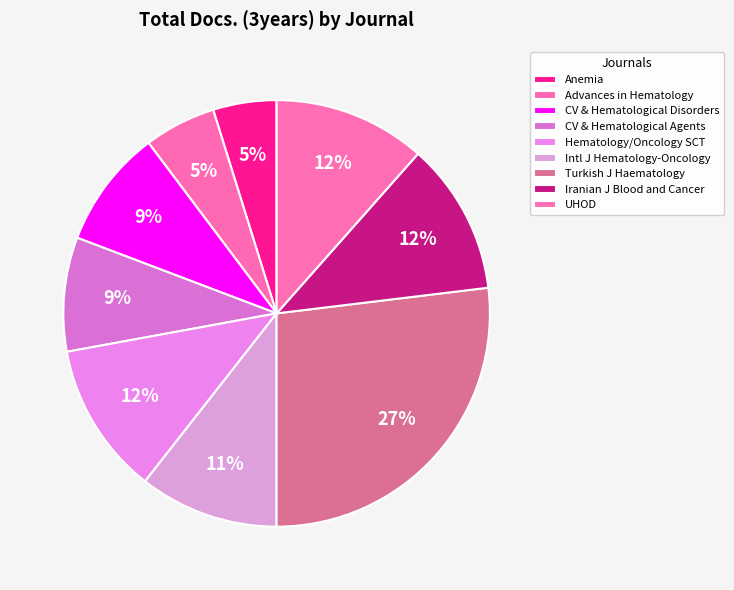

How many segments does this pie chart have?

9